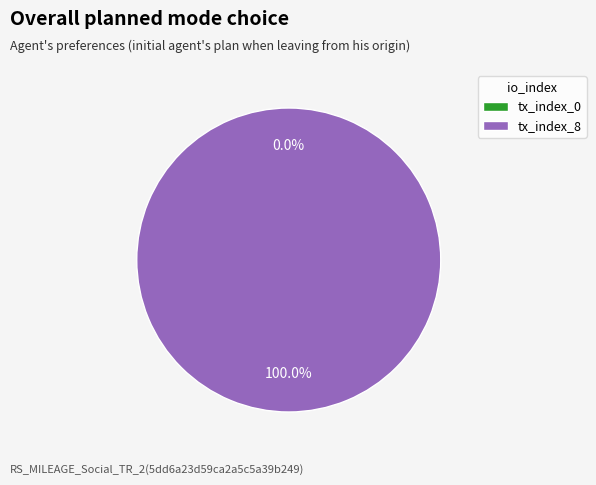

How many segments does this pie chart have?

2